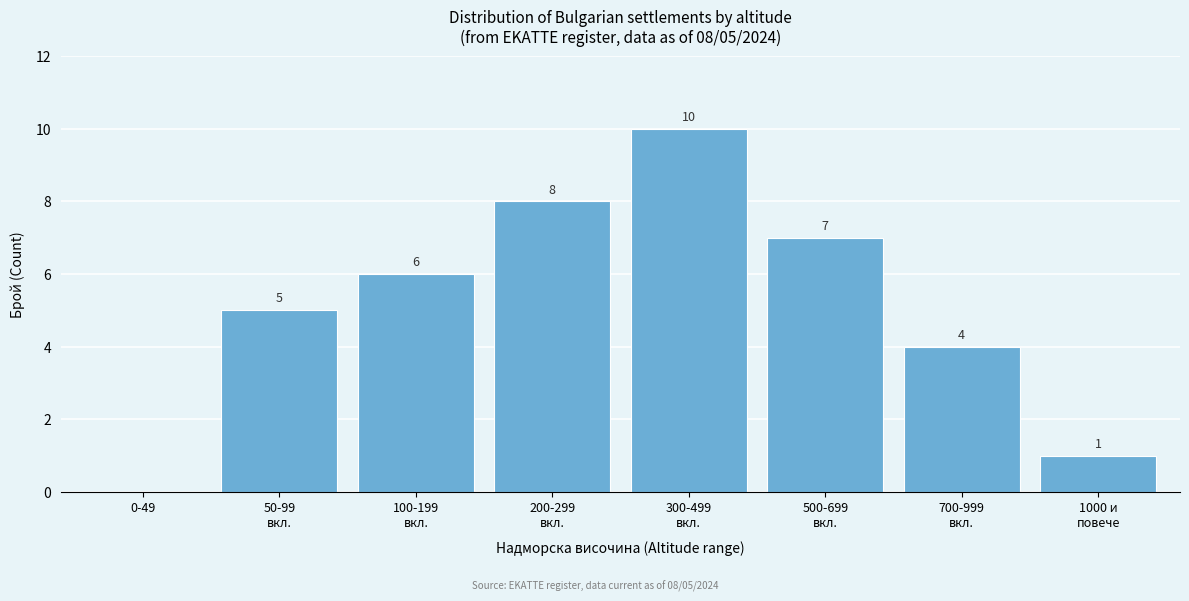

What is the greatest value displayed?

10